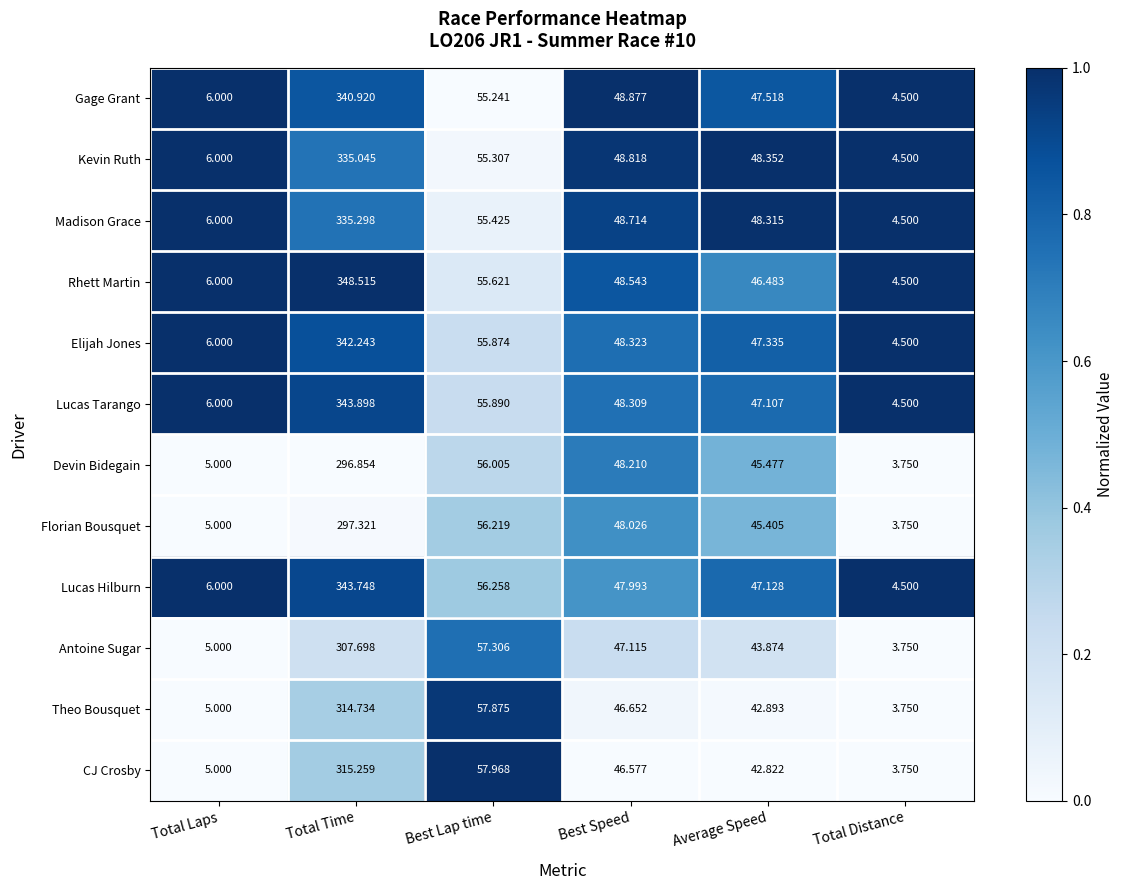

List the series in order of their peak value, lowest first.

Devin Bidegain, Florian Bousquet, Antoine Sugar, Theo Bousquet, CJ Crosby, Kevin Ruth, Madison Grace, Gage Grant, Elijah Jones, Lucas Hilburn, Lucas Tarango, Rhett Martin